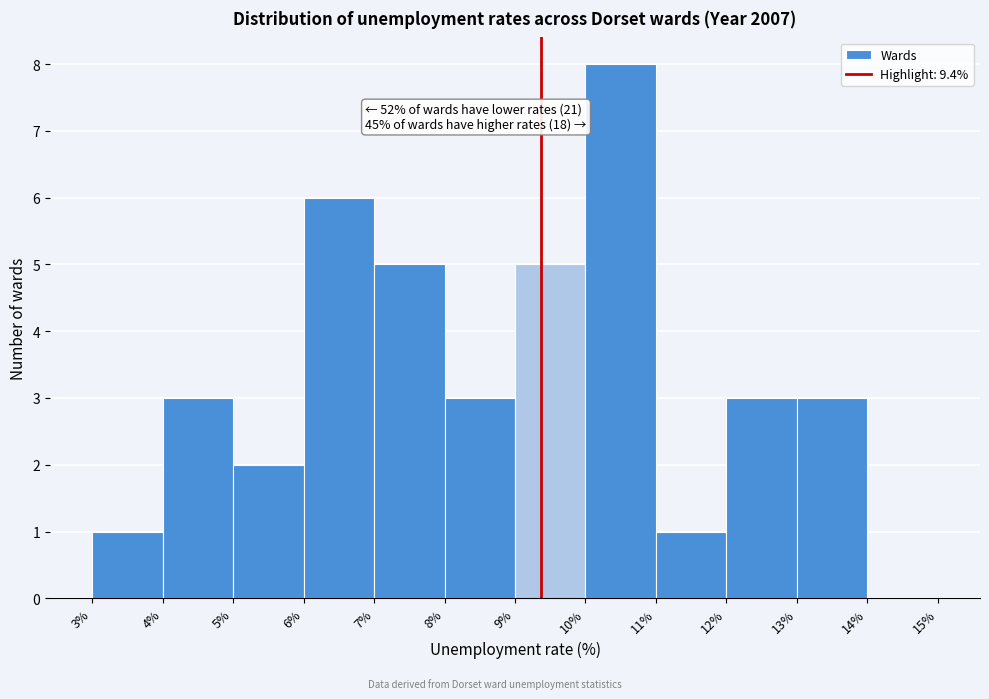

Over which range of the x-axis is the bar tallest?

10% to 11%